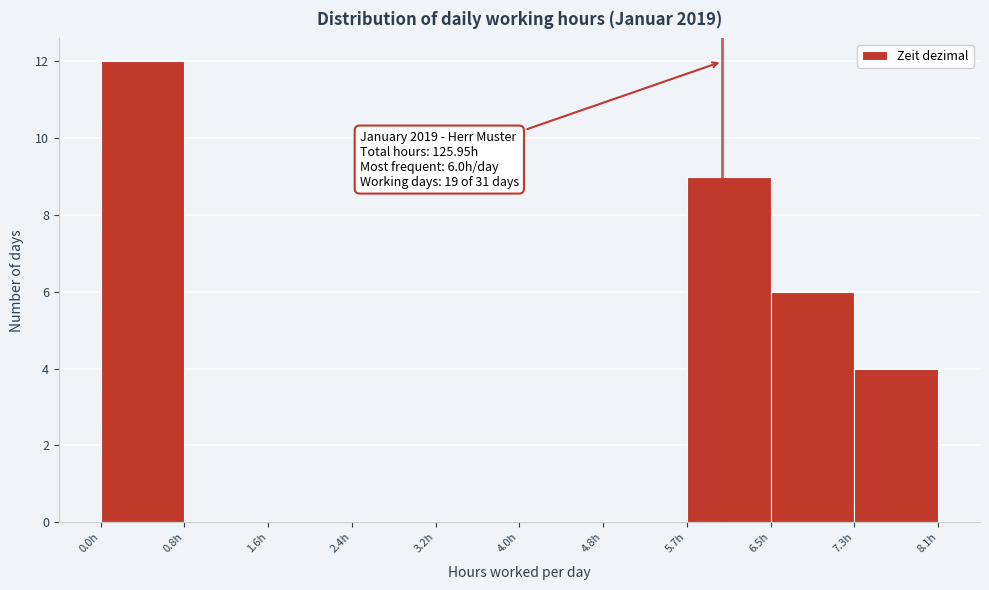

Over which range of the x-axis is the bar tallest?

0.0 to 0.8